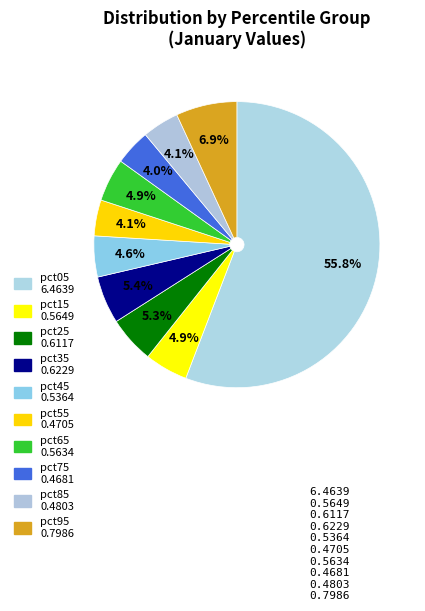

True or false: pct65 accounts for 5% of the total.

True